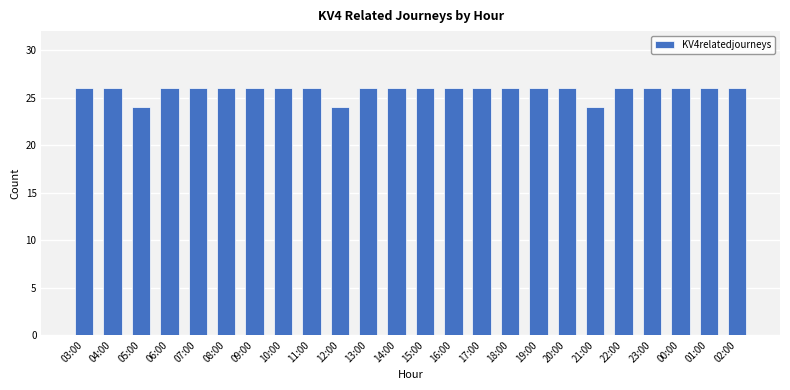

What is the label of the 6th bar from the right?

21:00